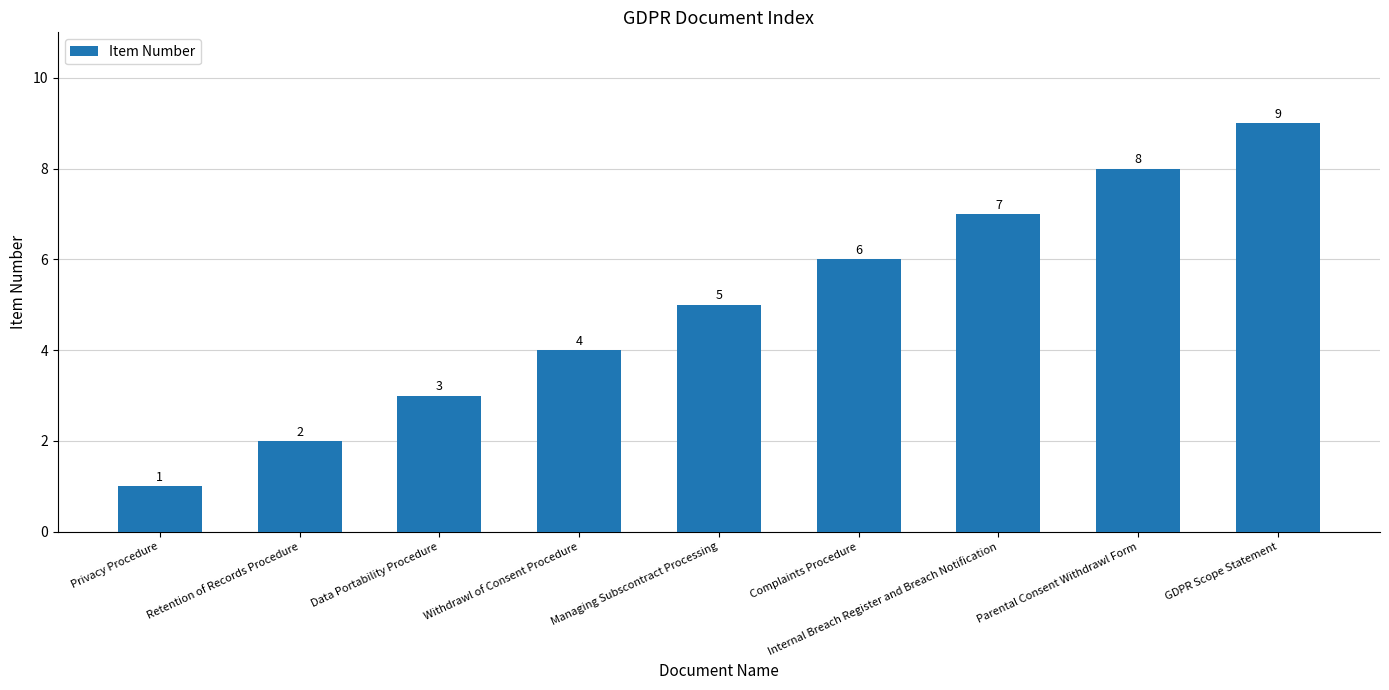

What is the ratio of the value at Withdrawl of Consent Procedure to the value at GDPR Scope Statement?

0.4